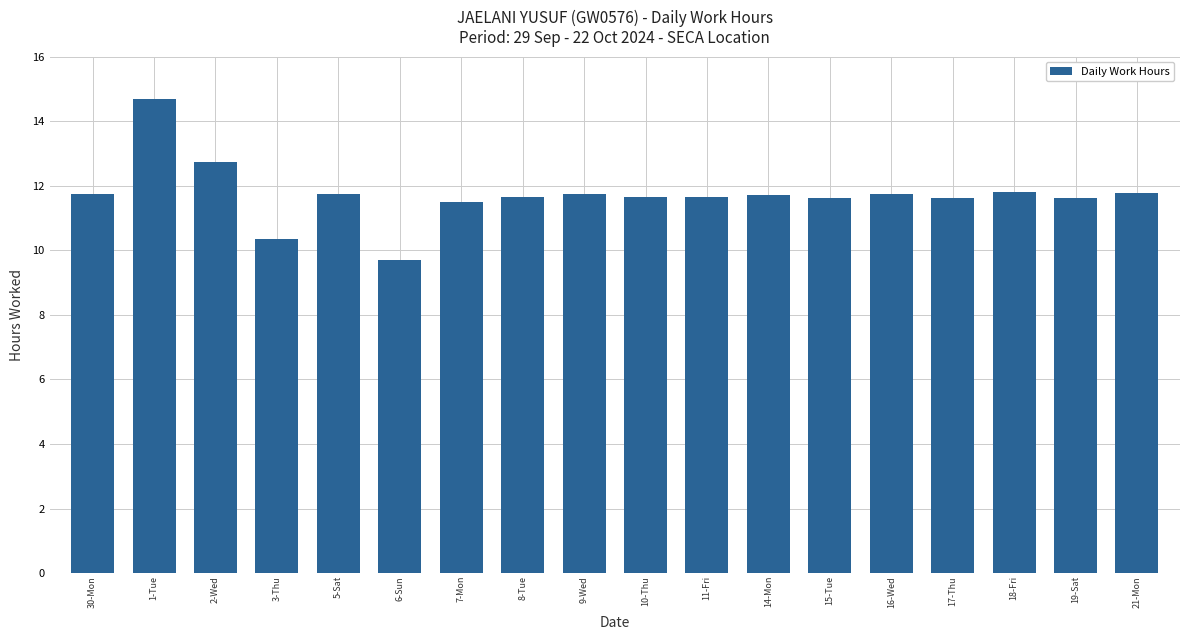

The chart shows a value of 10.3 at 3-Thu. True or false?

True